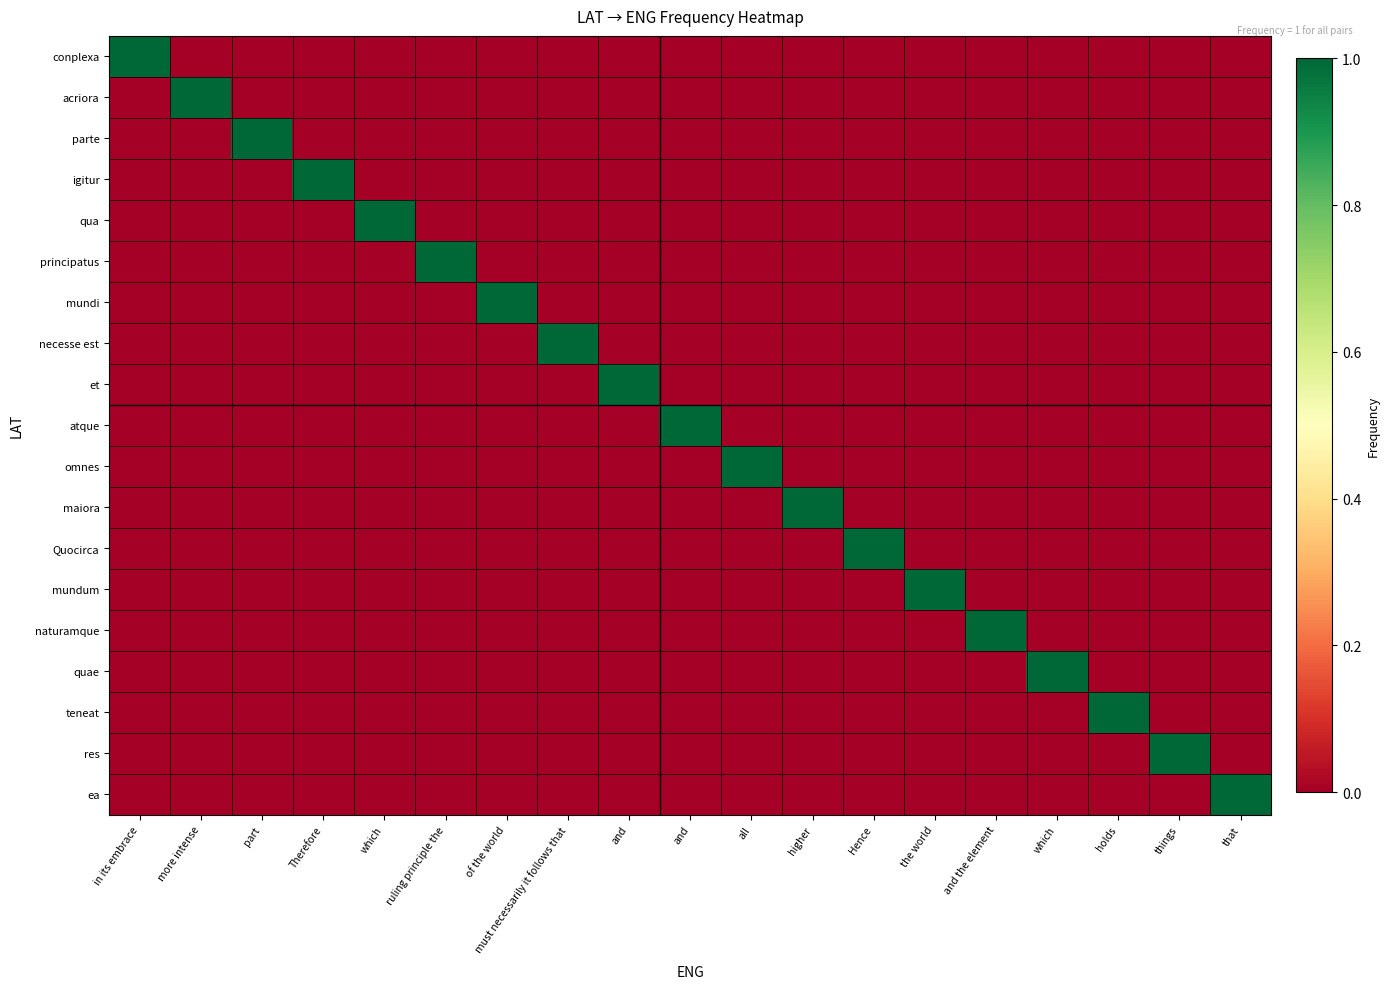

Count the number of categories in the chart.

19